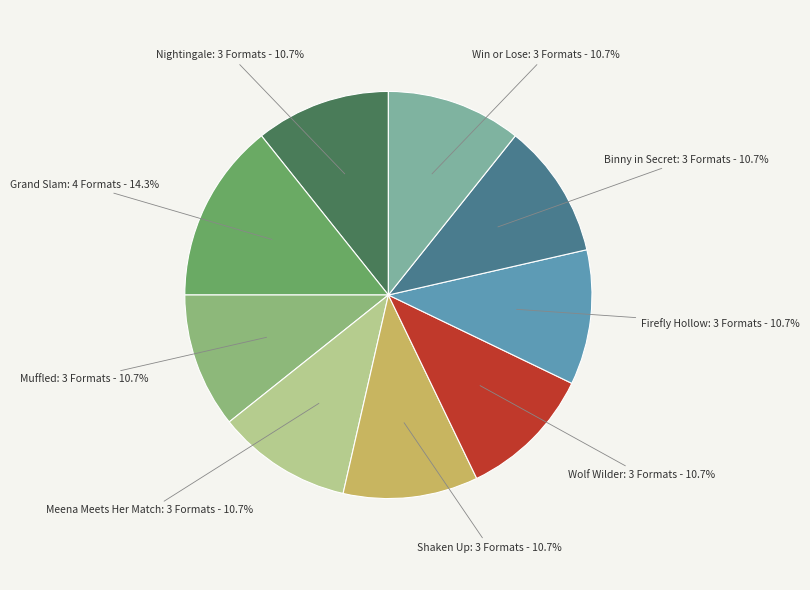

To the nearest percent, what percentage of the pie is Grand Slam?

14%